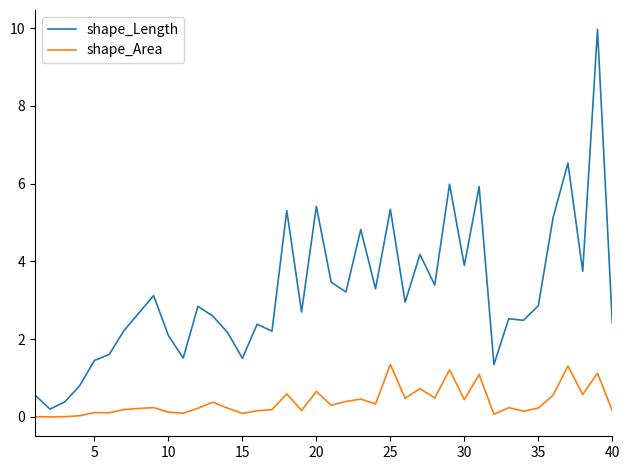

Which series has the largest total across all categories?

shape_Length